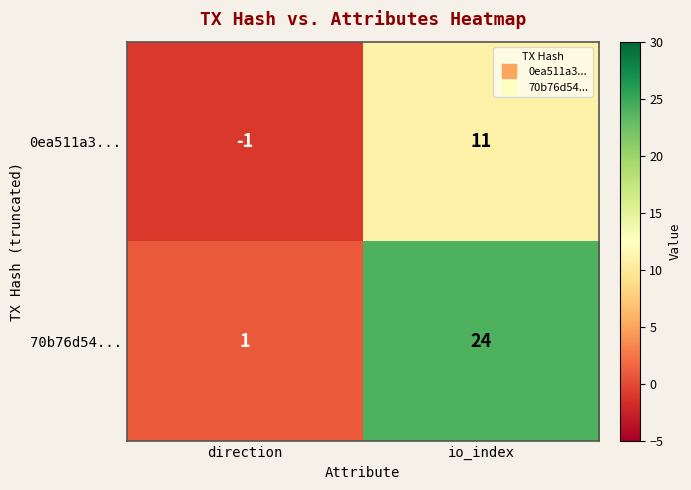

Rank the series by their maximum value, from highest to lowest.

70b76d54..., 0ea511a3...